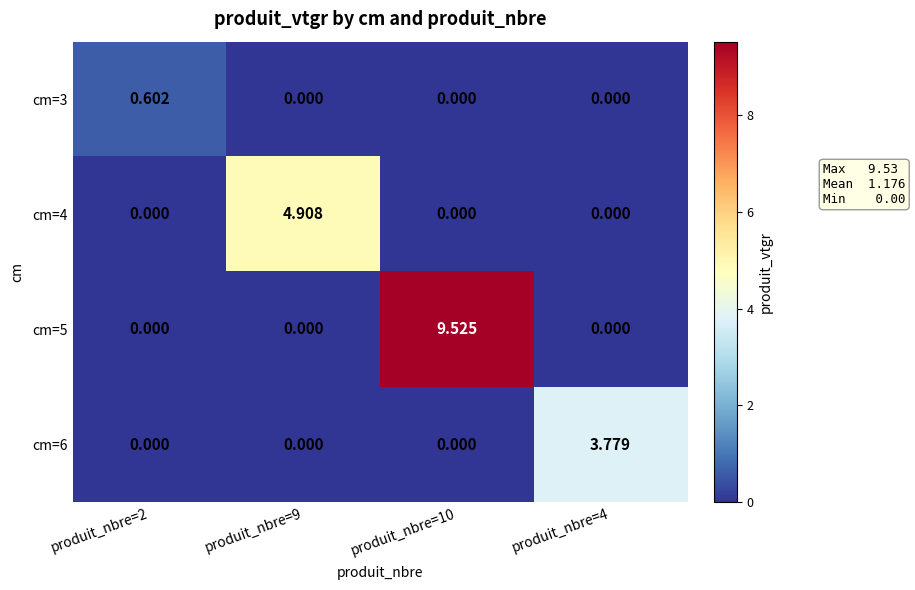

Is the value of cm=4 at produit_nbre=9 greater than the value of cm=6 at produit_nbre=4?

Yes